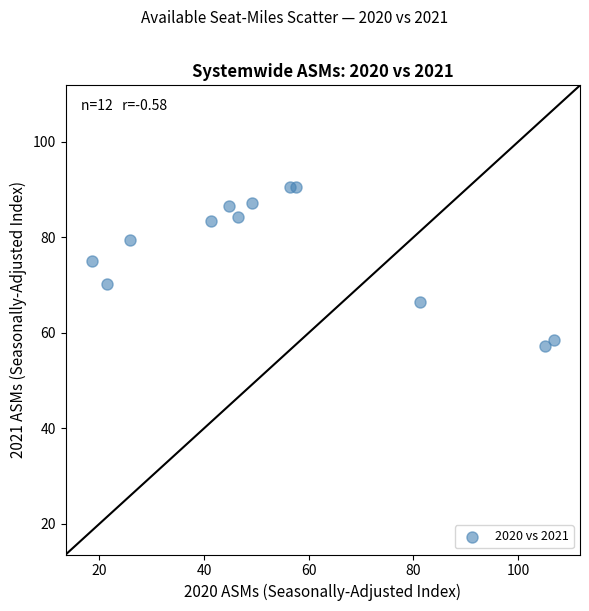

What is the average Y value?

77.4